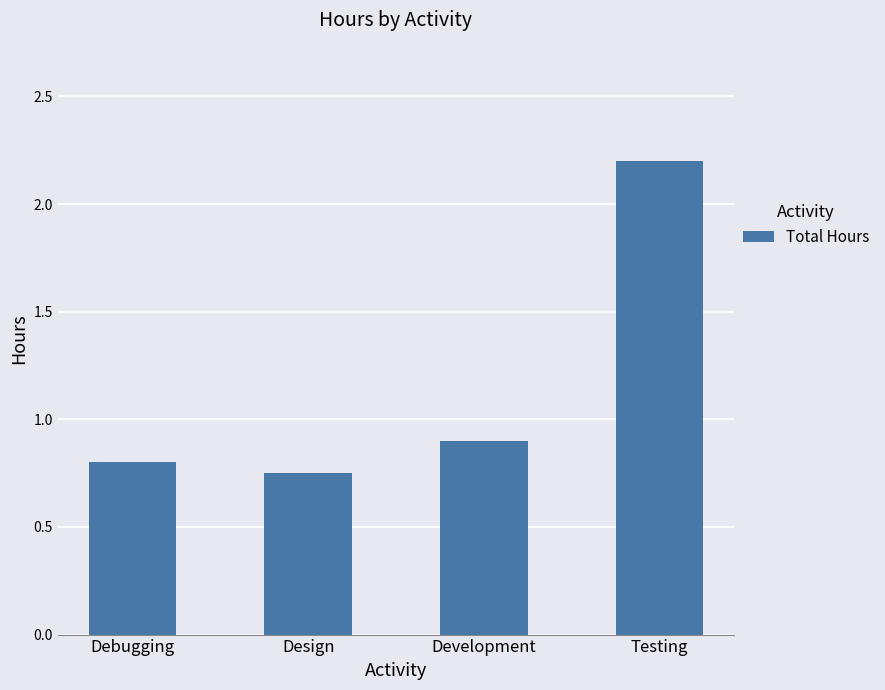

What is the approximate value at Development?

0.9